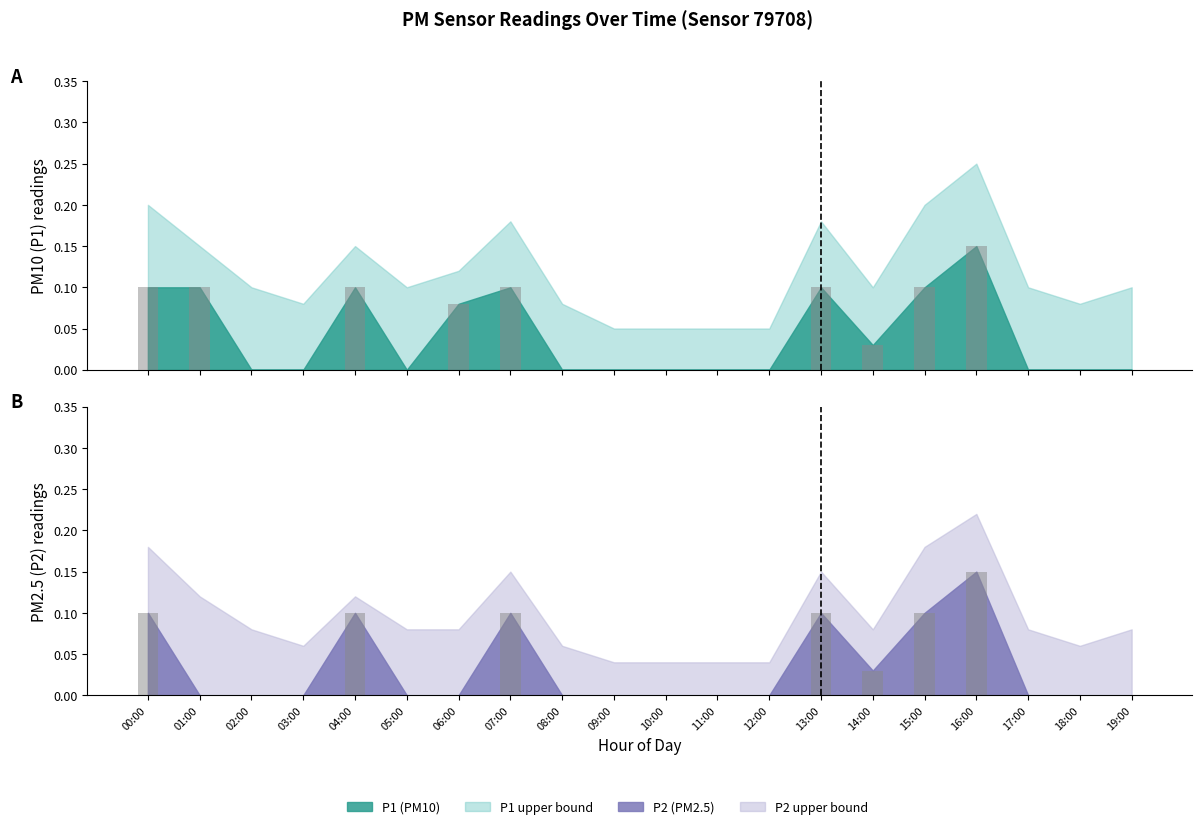

What is the difference between the P2 observed values at 12:00 and 13:00?

0.1